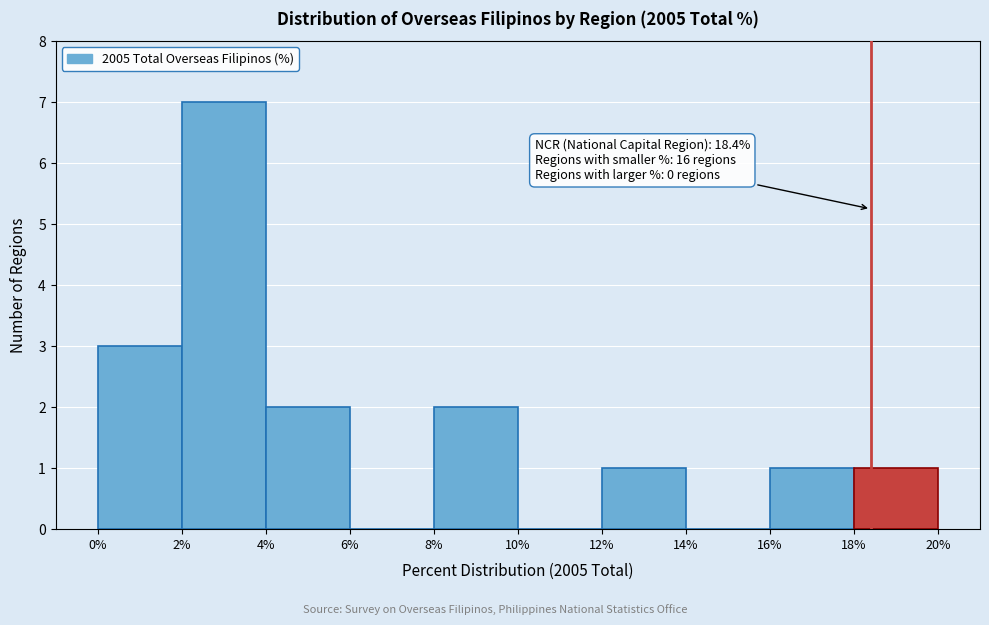

Which range on the x-axis has the tallest bar?

2% to 4%